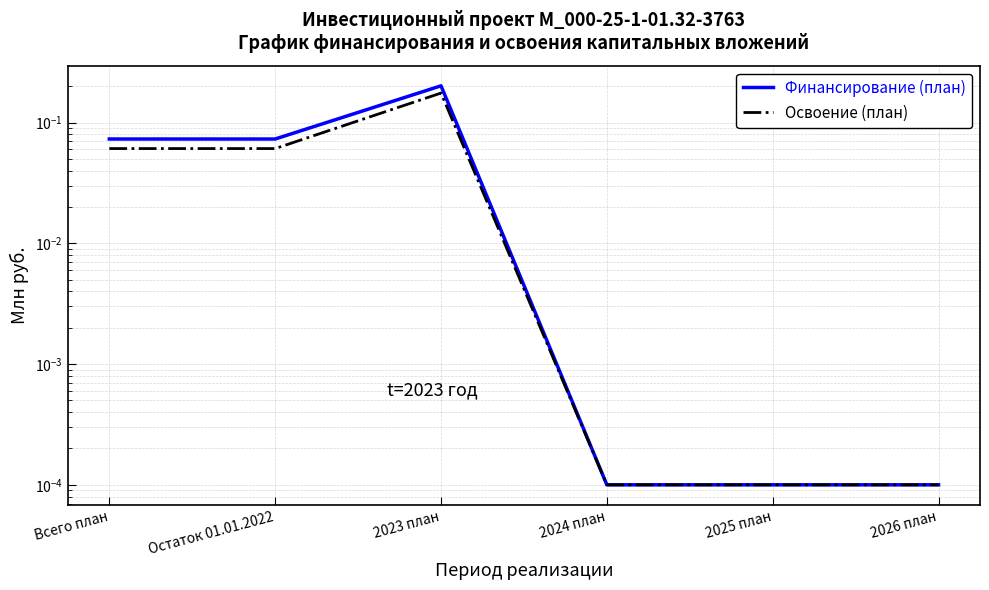

Which category has the highest value across all series?

2023 план